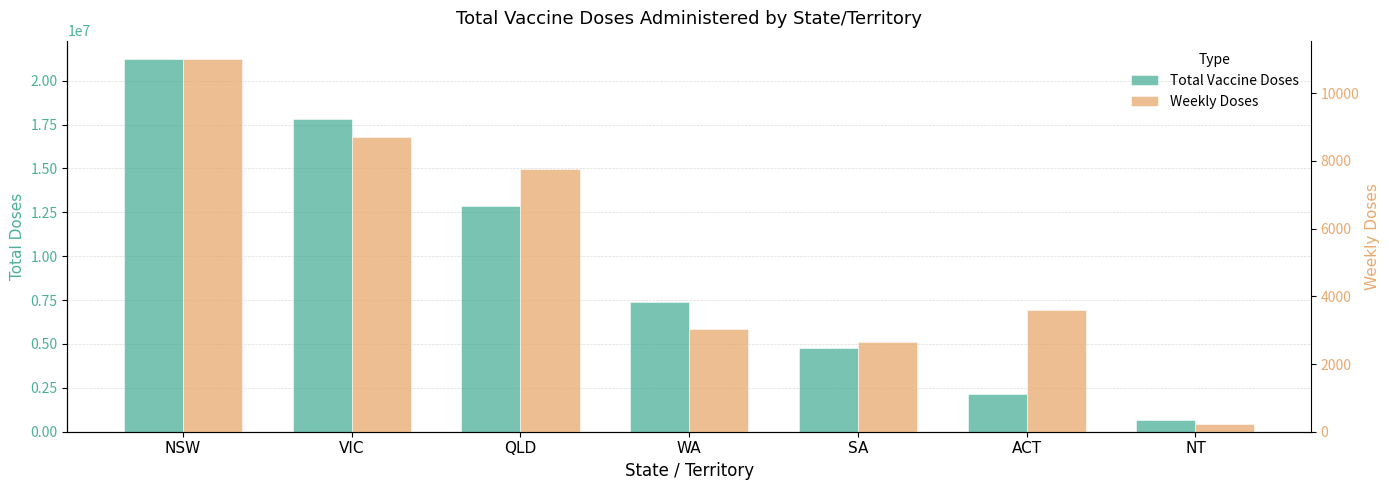

What is the difference between the second highest and second lowest values in the Weekly Doses series?

6053